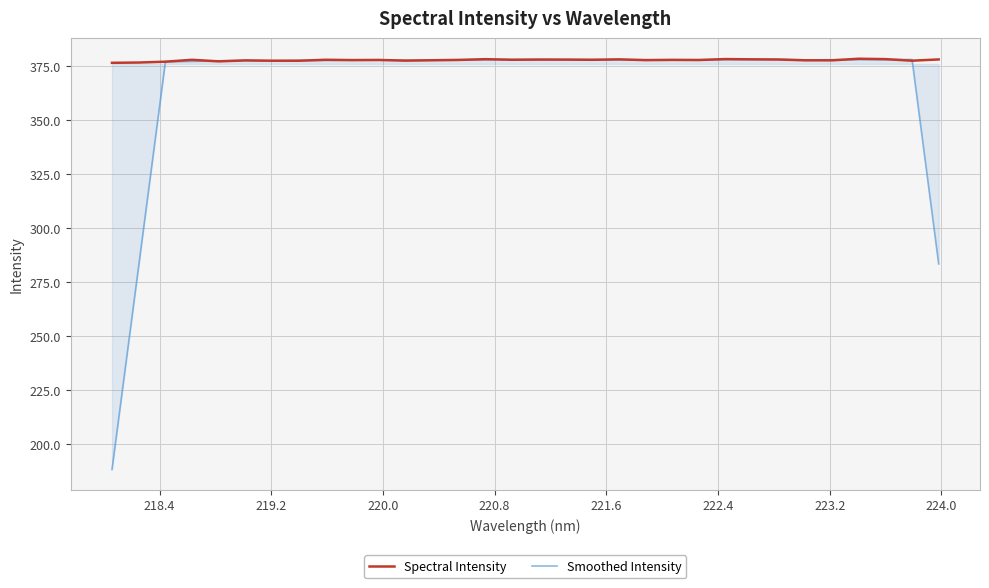

What is the sum of all Smoothed Intensity values?

11713.0